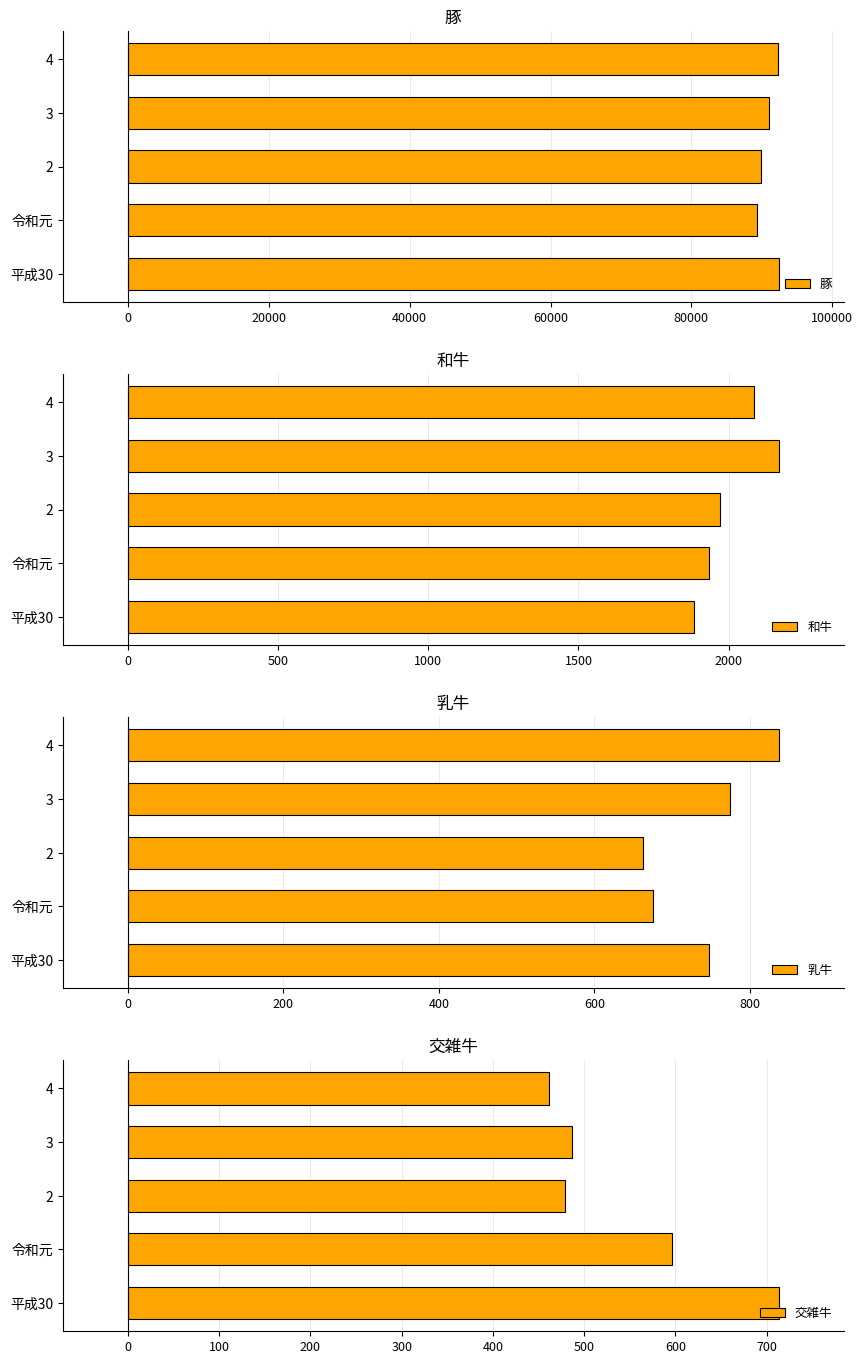

Does the chart contain stacked bars?

No